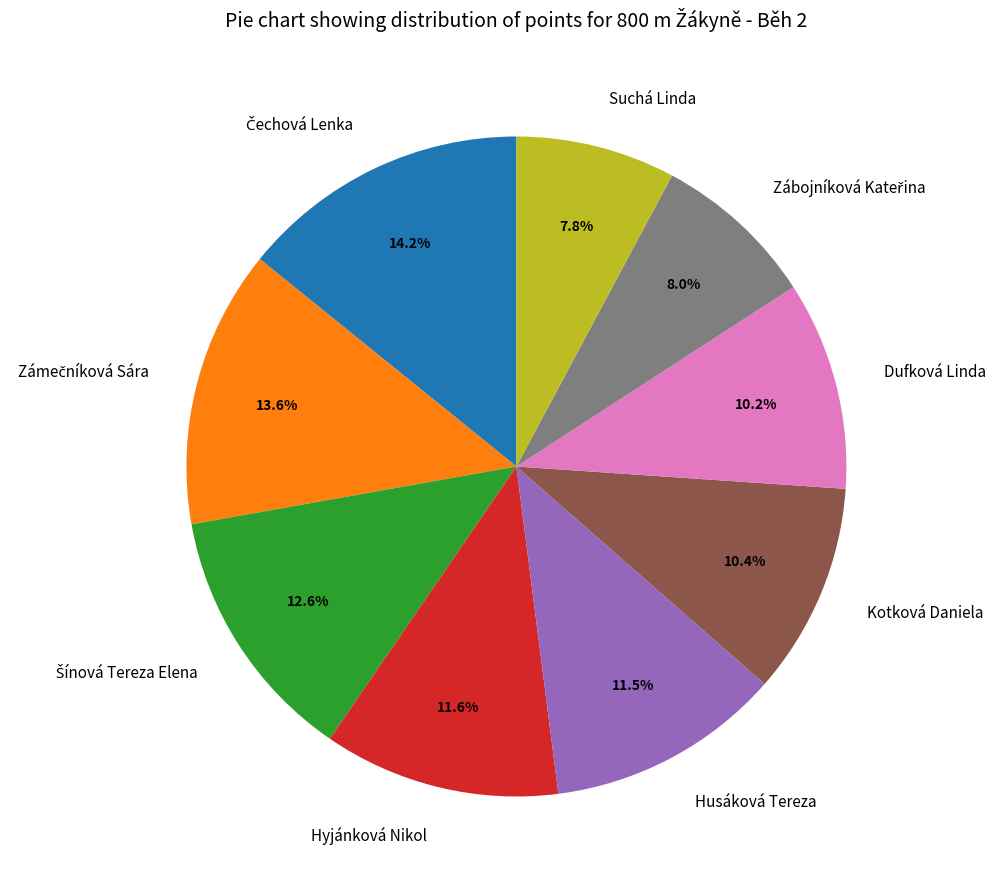

How many segments does this pie chart have?

9